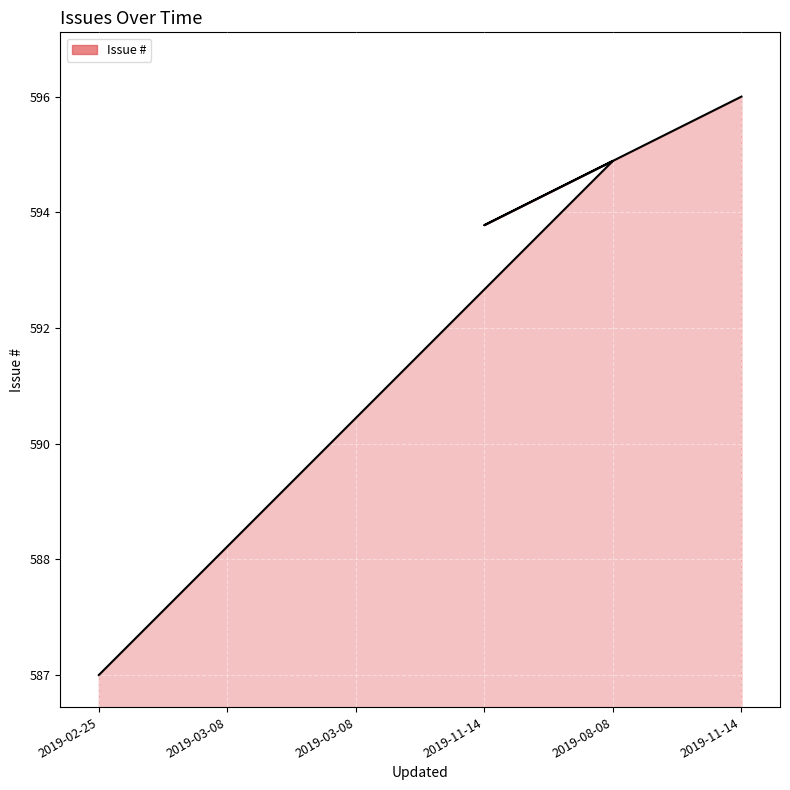

How many lines are shown in the chart?

1